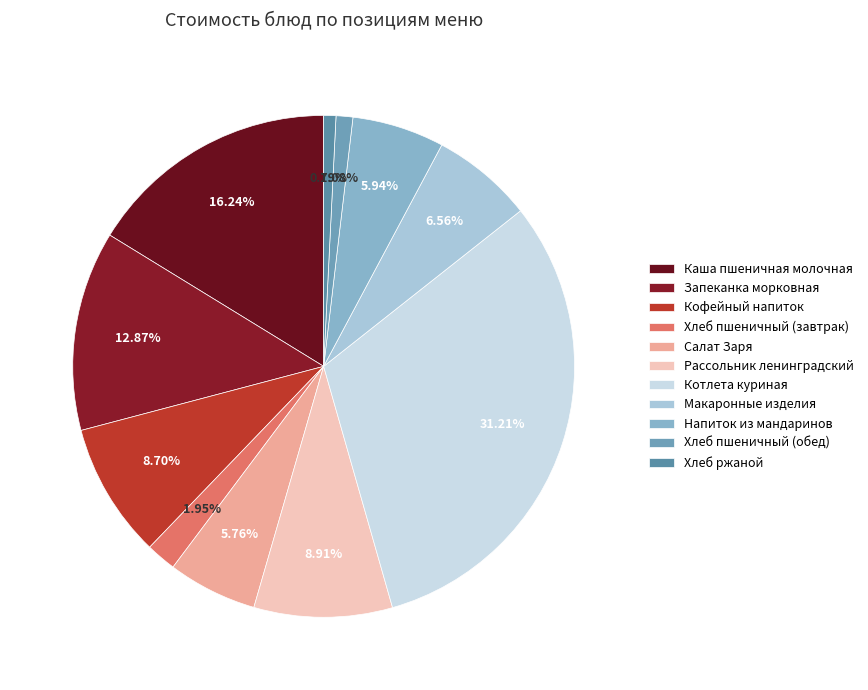

Does any single category account for the majority?

No